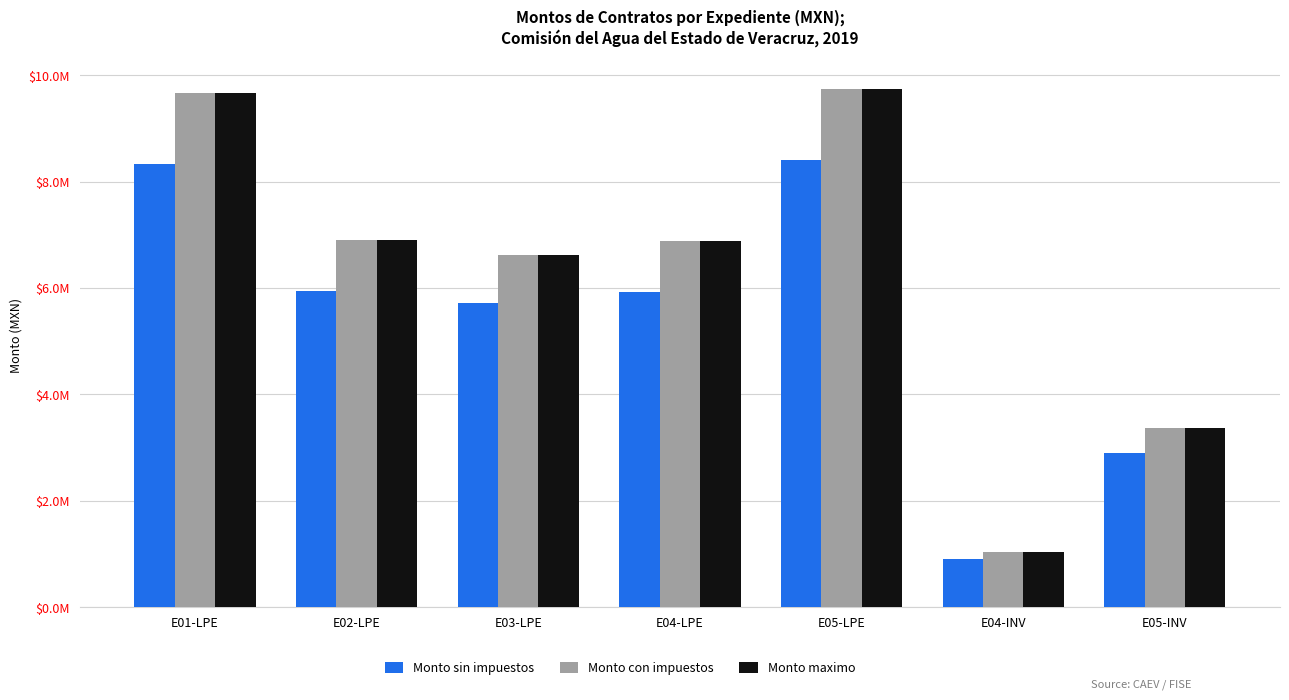

Are the bars horizontal?

No